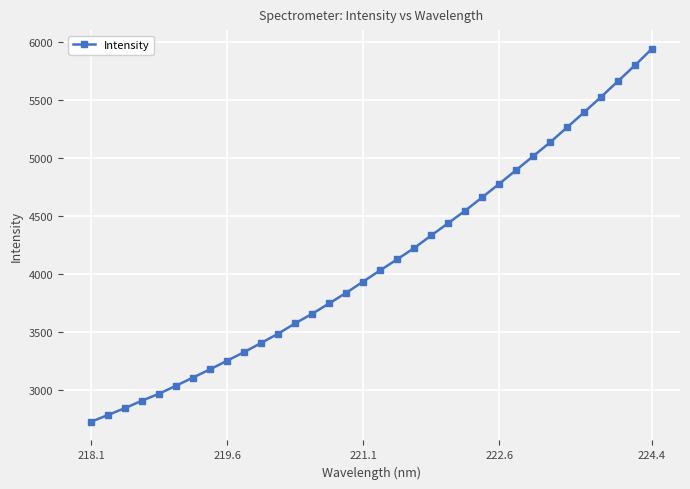

What is the value of the 26th point from the left?

4896.7